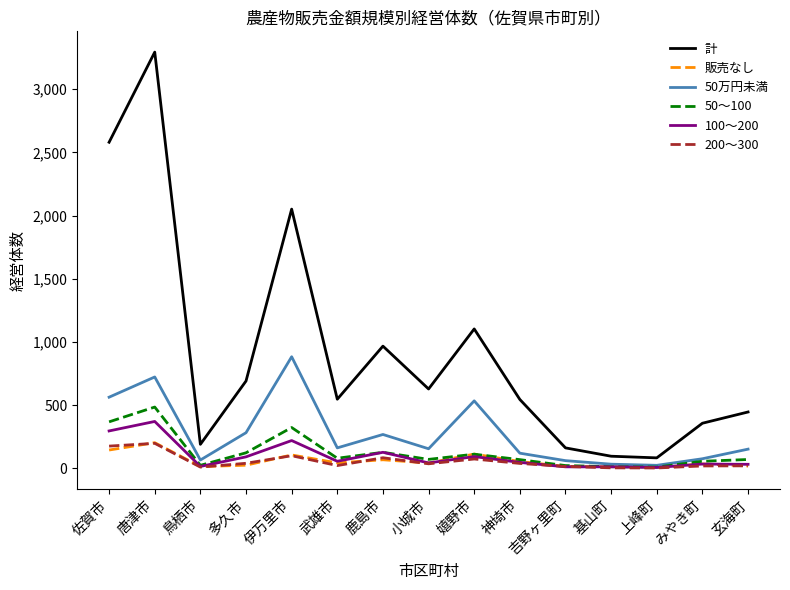

Which series has the largest total across all categories?

計